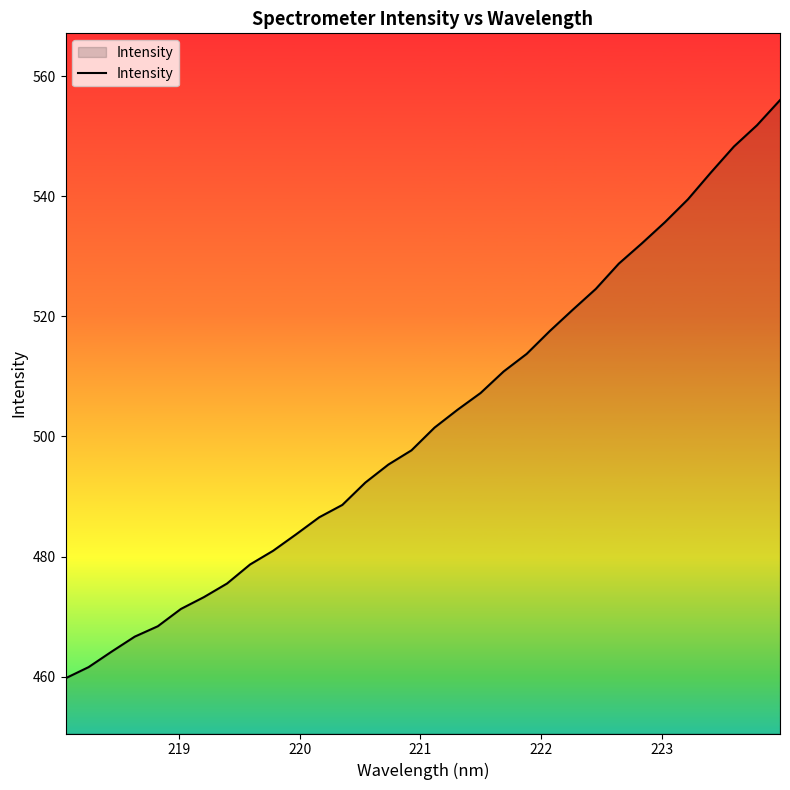

How many categories are shown in the chart?

32